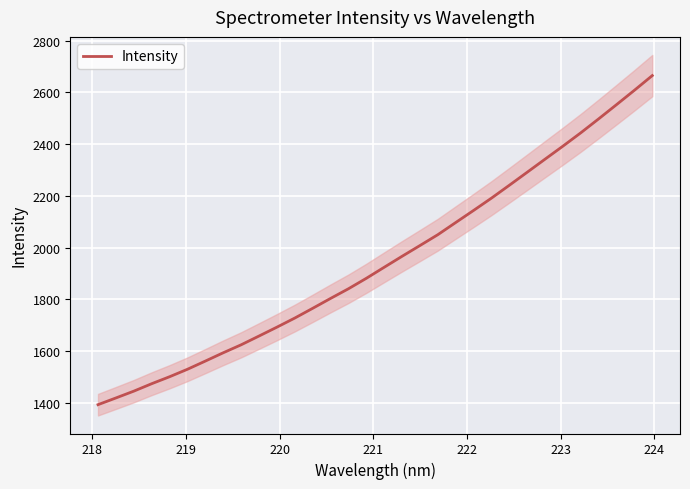

What is the highest value of the Intensity series?

2665.2